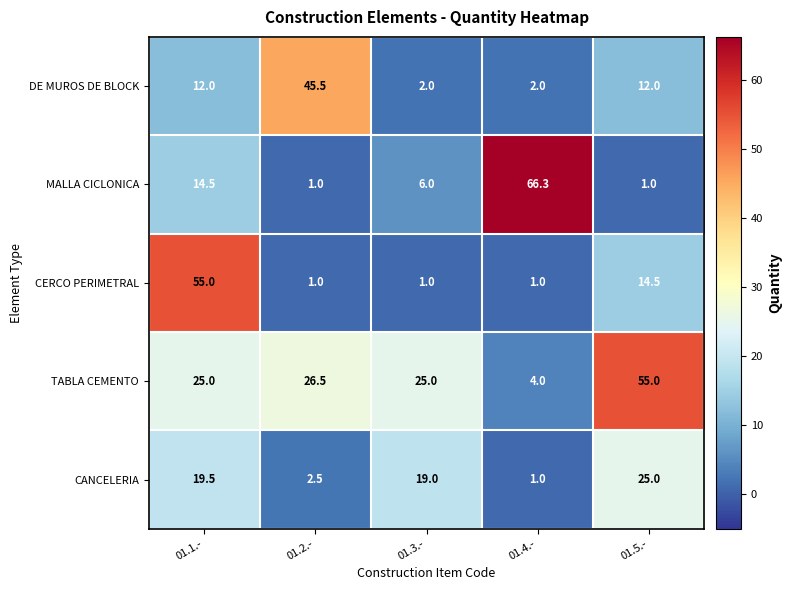

Reading right to left, list all the values displayed in this chart.

DE MUROS DE BLOCK: 01.5.-=12.0	01.4.-=2.0	01.3.-=2.0	01.2.-=45.5	01.1.-=12.0
MALLA CICLONICA: 01.5.-=1.0	01.4.-=66.3	01.3.-=6.0	01.2.-=1.0	01.1.-=14.5
CERCO PERIMETRAL: 01.5.-=14.5	01.4.-=1.0	01.3.-=1.0	01.2.-=1.0	01.1.-=55.0
TABLA CEMENTO: 01.5.-=55.0	01.4.-=4.0	01.3.-=25.0	01.2.-=26.5	01.1.-=25.0
CANCELERIA: 01.5.-=25.0	01.4.-=1.0	01.3.-=19.0	01.2.-=2.5	01.1.-=19.5